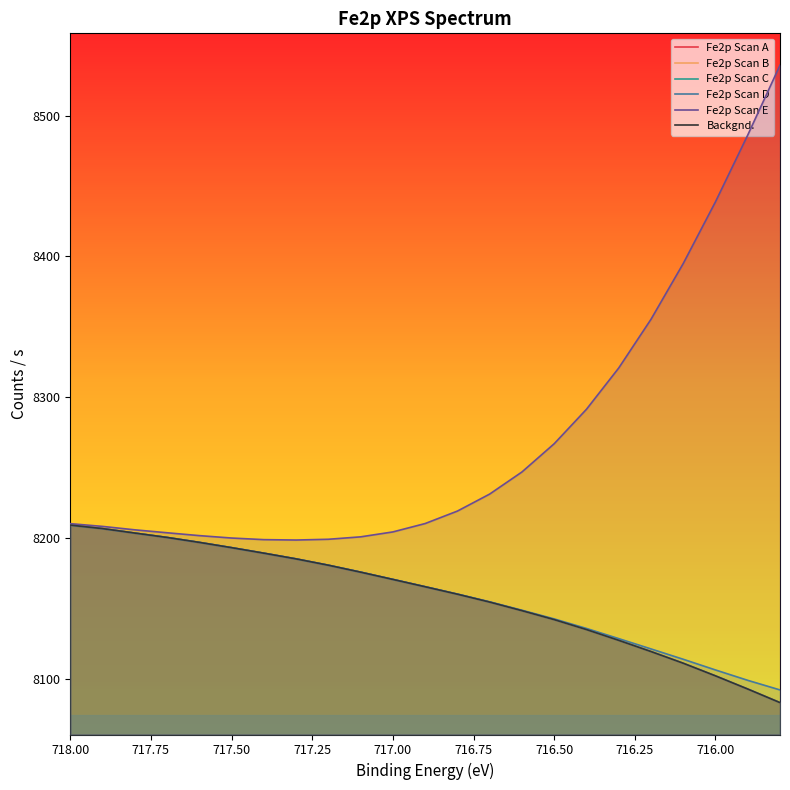

How many values in the Fe2p Scan B series are below 8165?

11